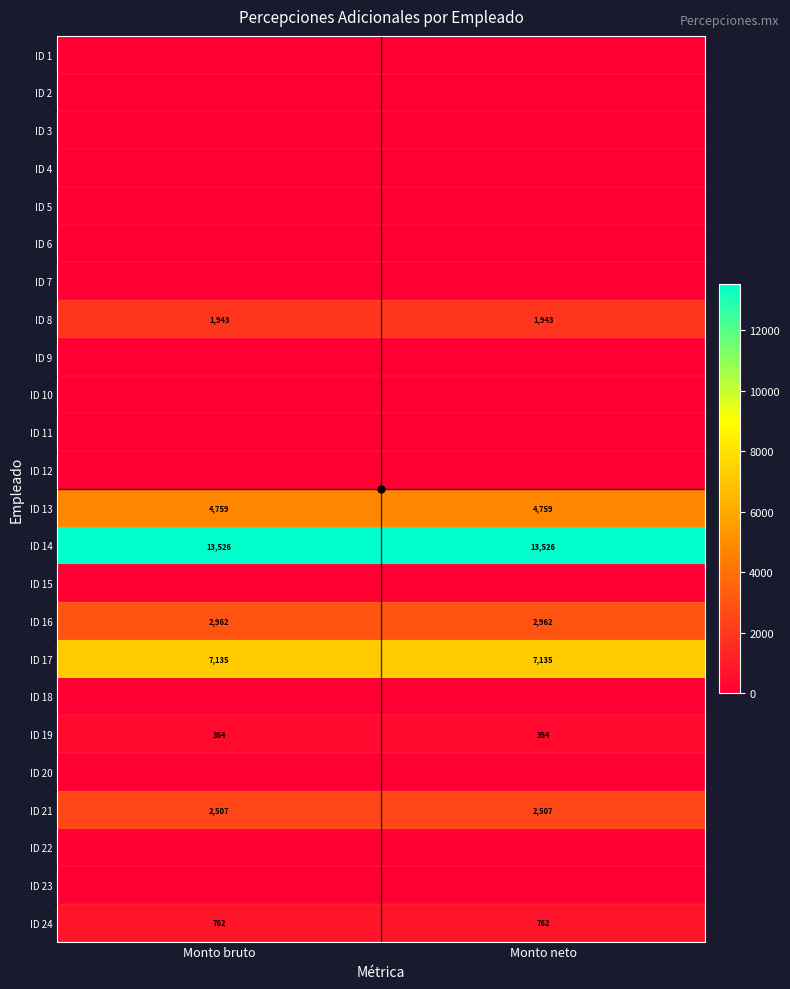

What is the spread (max minus min) of values at Monto neto?

13526.4